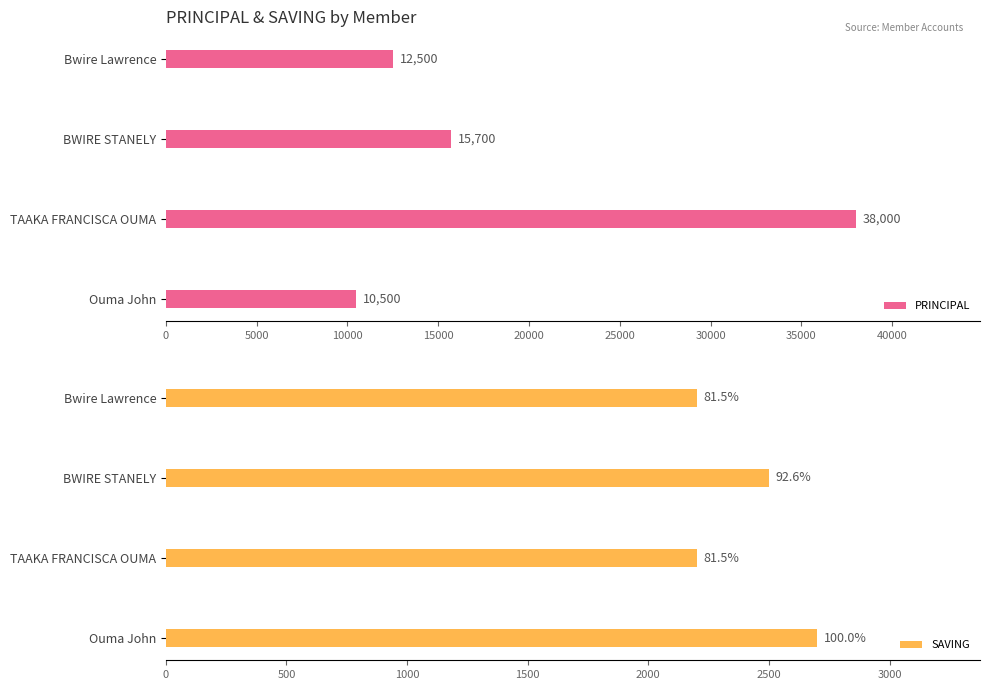

Reading left to right, list all the values displayed in this chart.

PRINCIPAL: 10500	38000	15700	12500
SAVING: 2700	2200	2500	2200